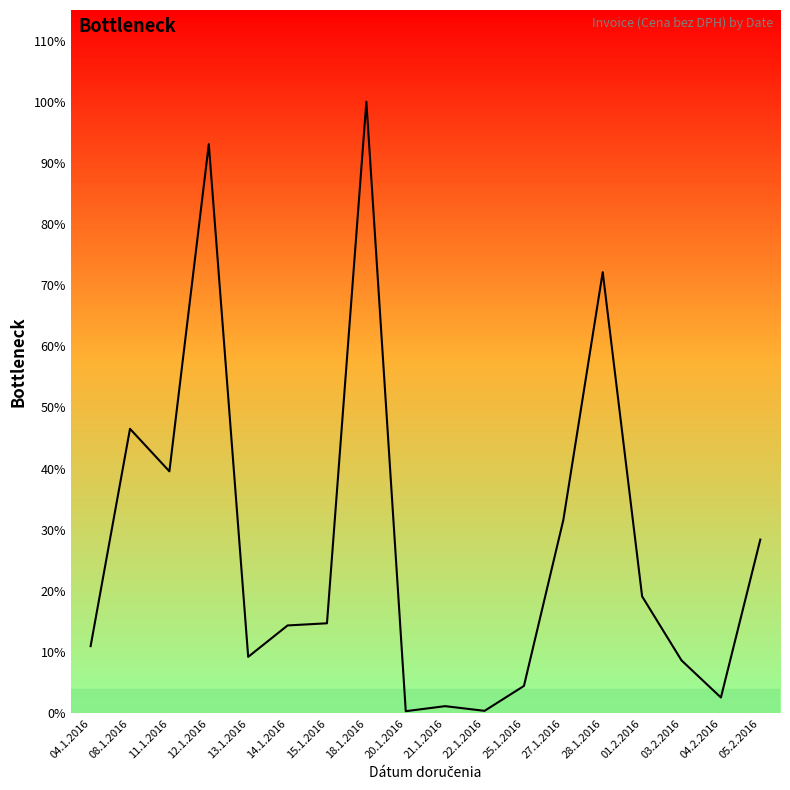

Does the chart have visible grid lines?

No